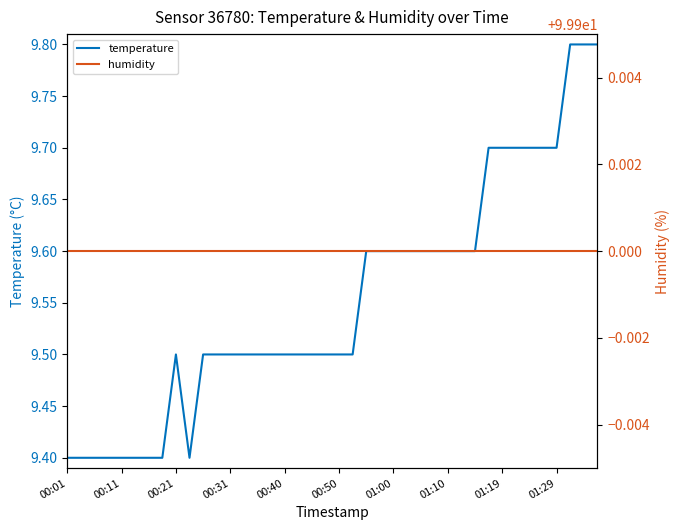

Which series has the widest spread of values?

temperature